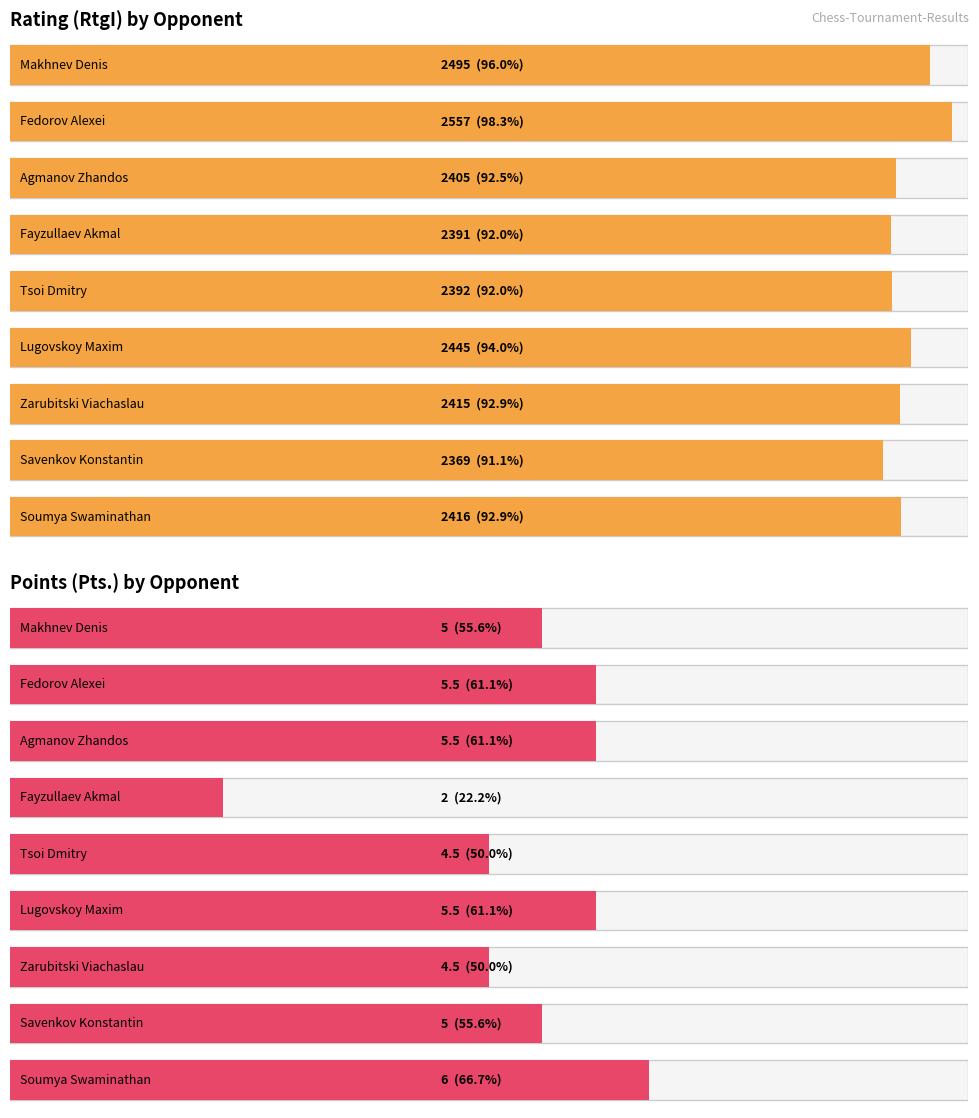

How many data points in Pts. are less than 5?

3